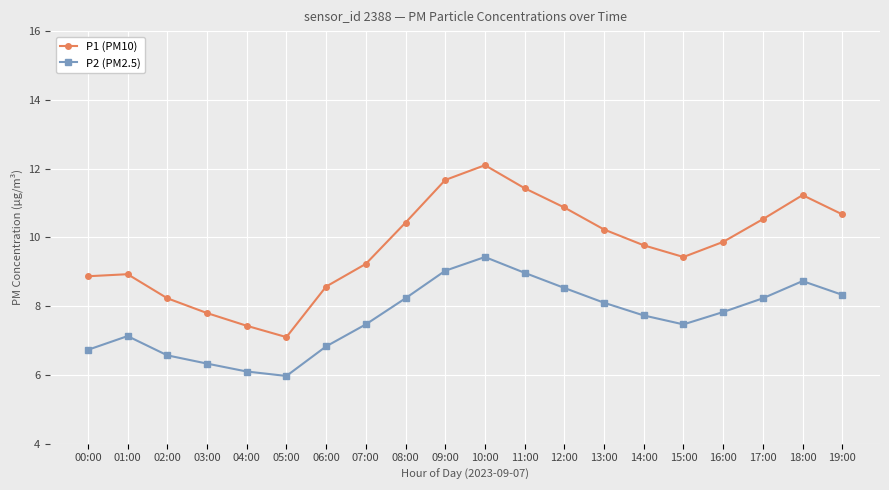

How many interior local valleys does the P2 (PM2.5) series have?

2